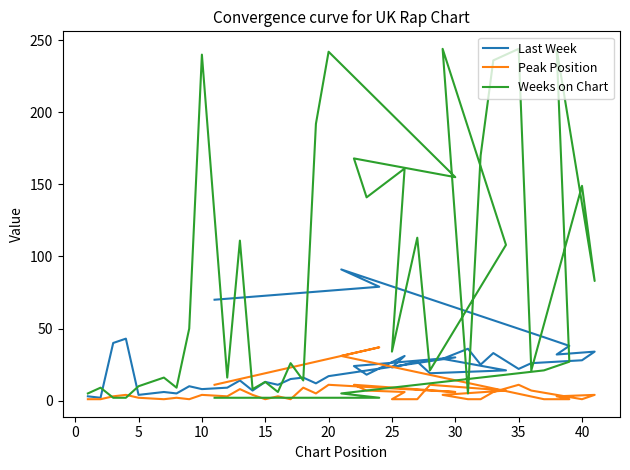

Which series has the largest total across all categories?

Weeks on Chart